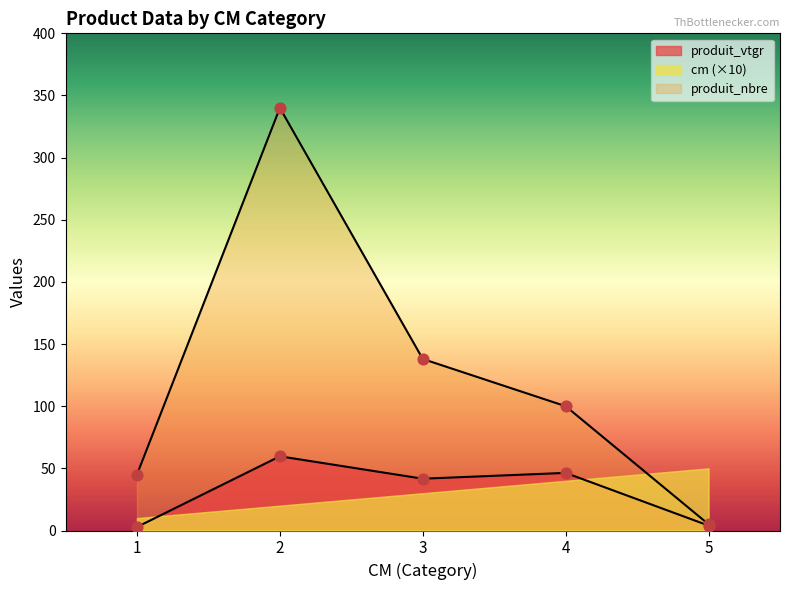

Is the value of produit_nbre at 1 greater than the value of produit_vtgr at 2?

No